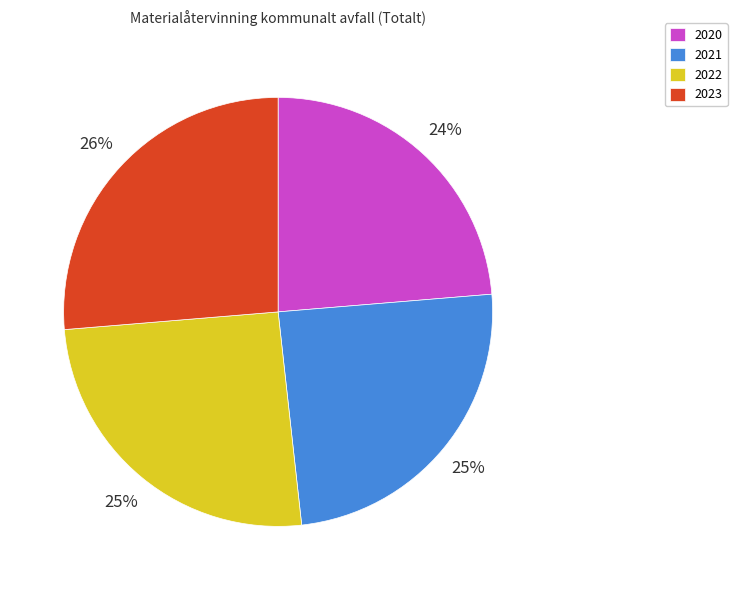

Do 2023 and 2022 together represent more than half of the pie?

Yes